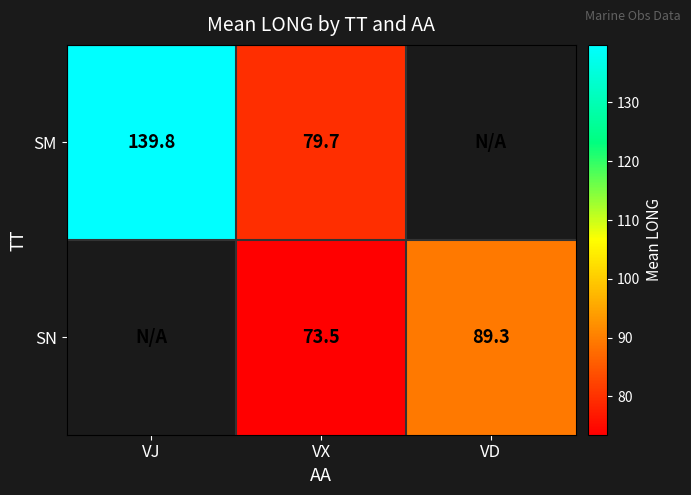

What is the difference between the SN values at VX and VD?

15.8